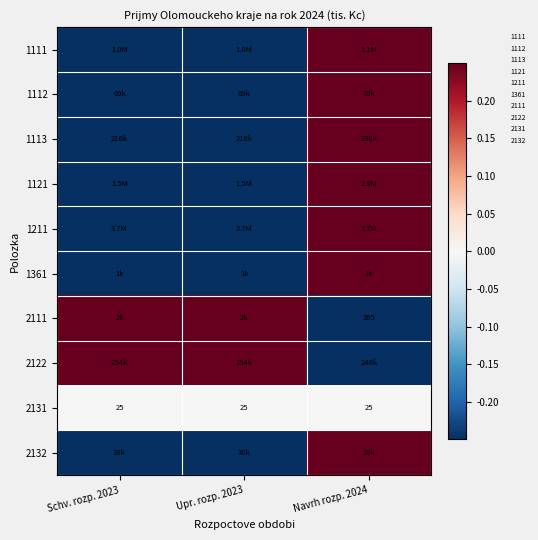

Rank the series at Schv. rozp. 2023 from highest to lowest value.

2111, 2122, 2131, 1112, 1211, 1121, 1361, 1113, 1111, 2132